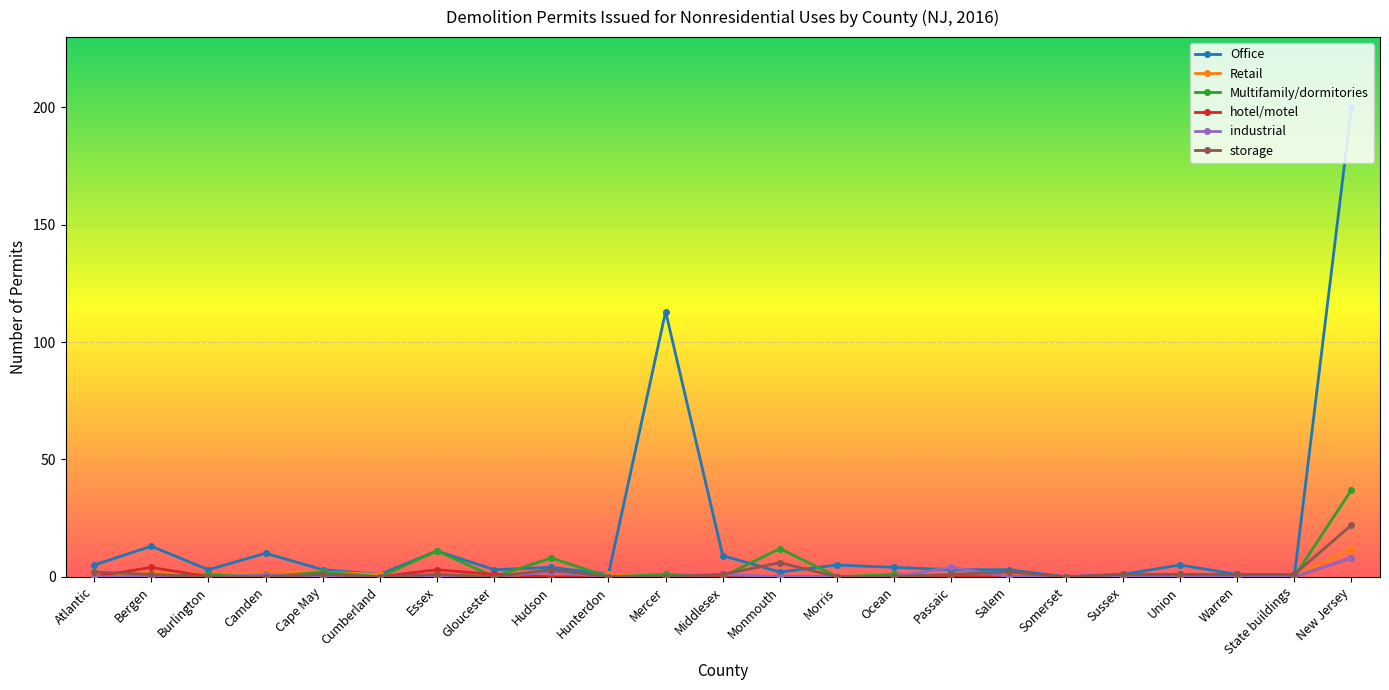

At which category is the sum across all series the highest?

New Jersey